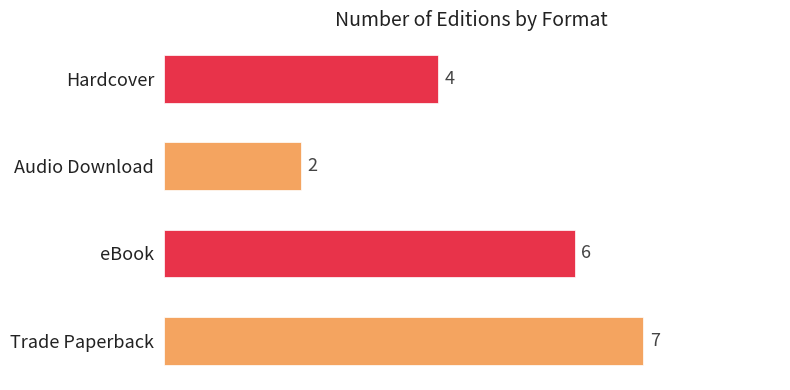

Between Trade Paperback and eBook, which is larger?

Trade Paperback